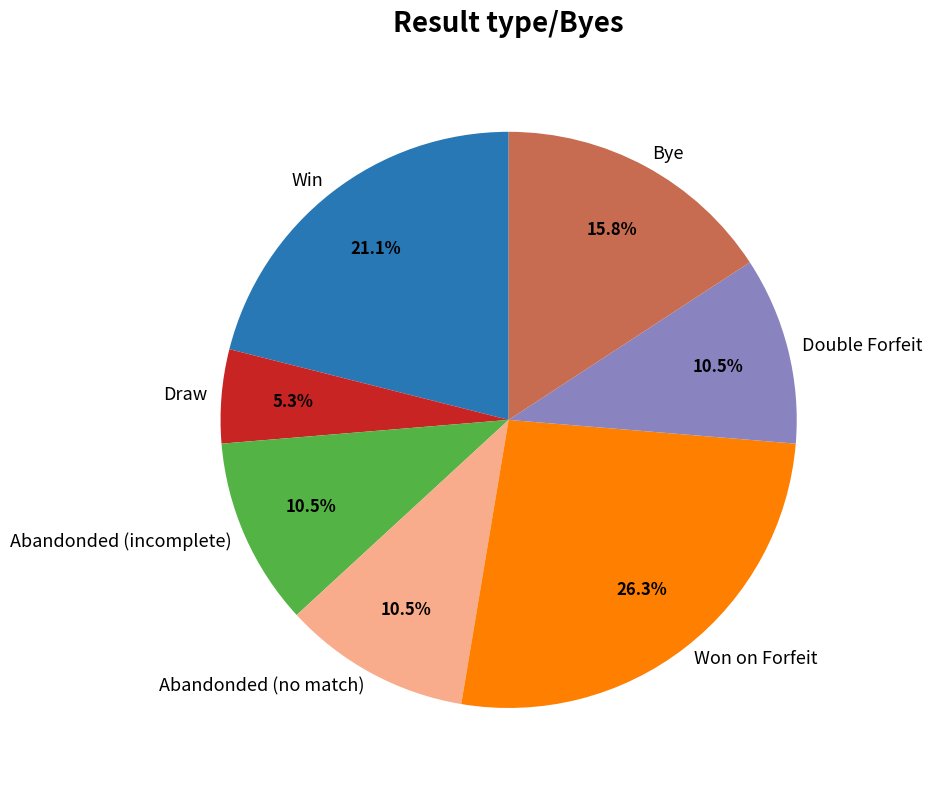

How much of the chart is everything except Bye?

84.2%